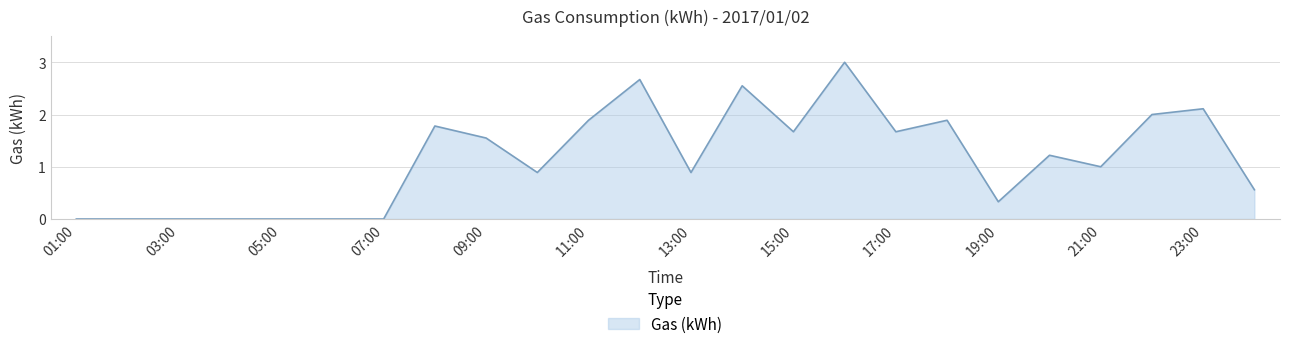

What is the greatest value displayed?

3.0